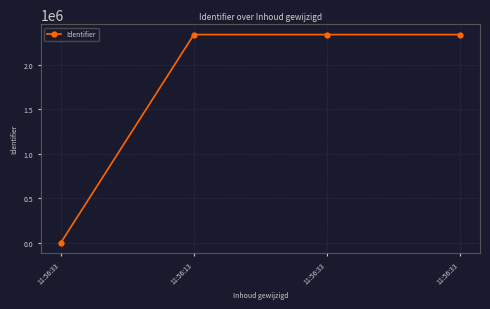

List the labels in order of value, largest first.

11:56:33, 11:56:33, 11:56:13, 11:56:33